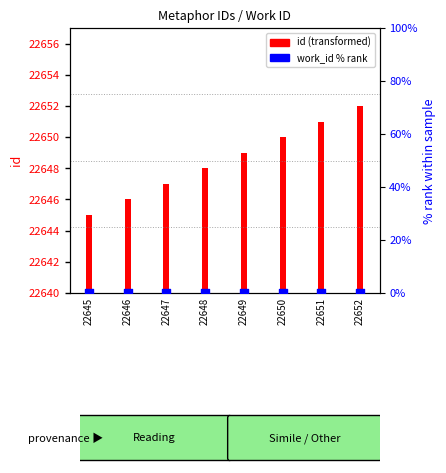

Is the value of work_id % rank at 22648 greater than the value of id at 22651?

No